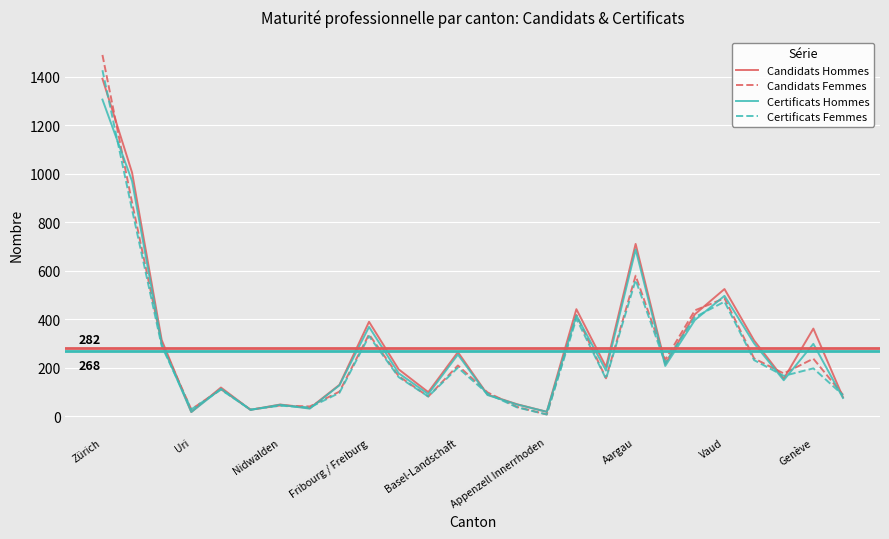

Which series has the widest spread of values?

Candidats Femmes